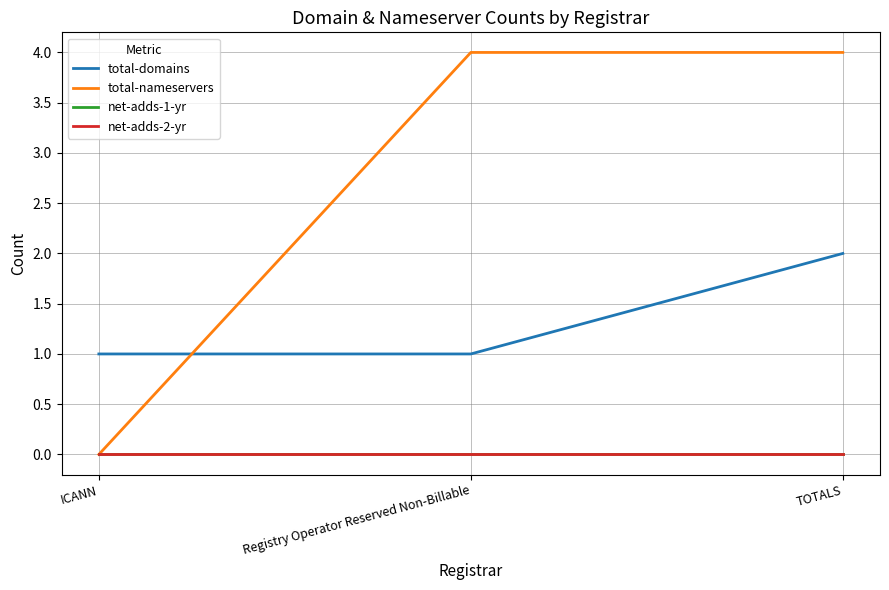

What is the difference between the total-nameservers values at TOTALS and ICANN?

4